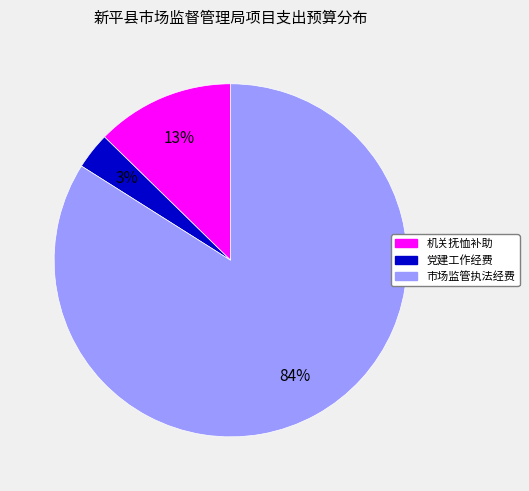

Is the sum of 党建工作经费 and 市场监管执法经费 greater than half?

Yes